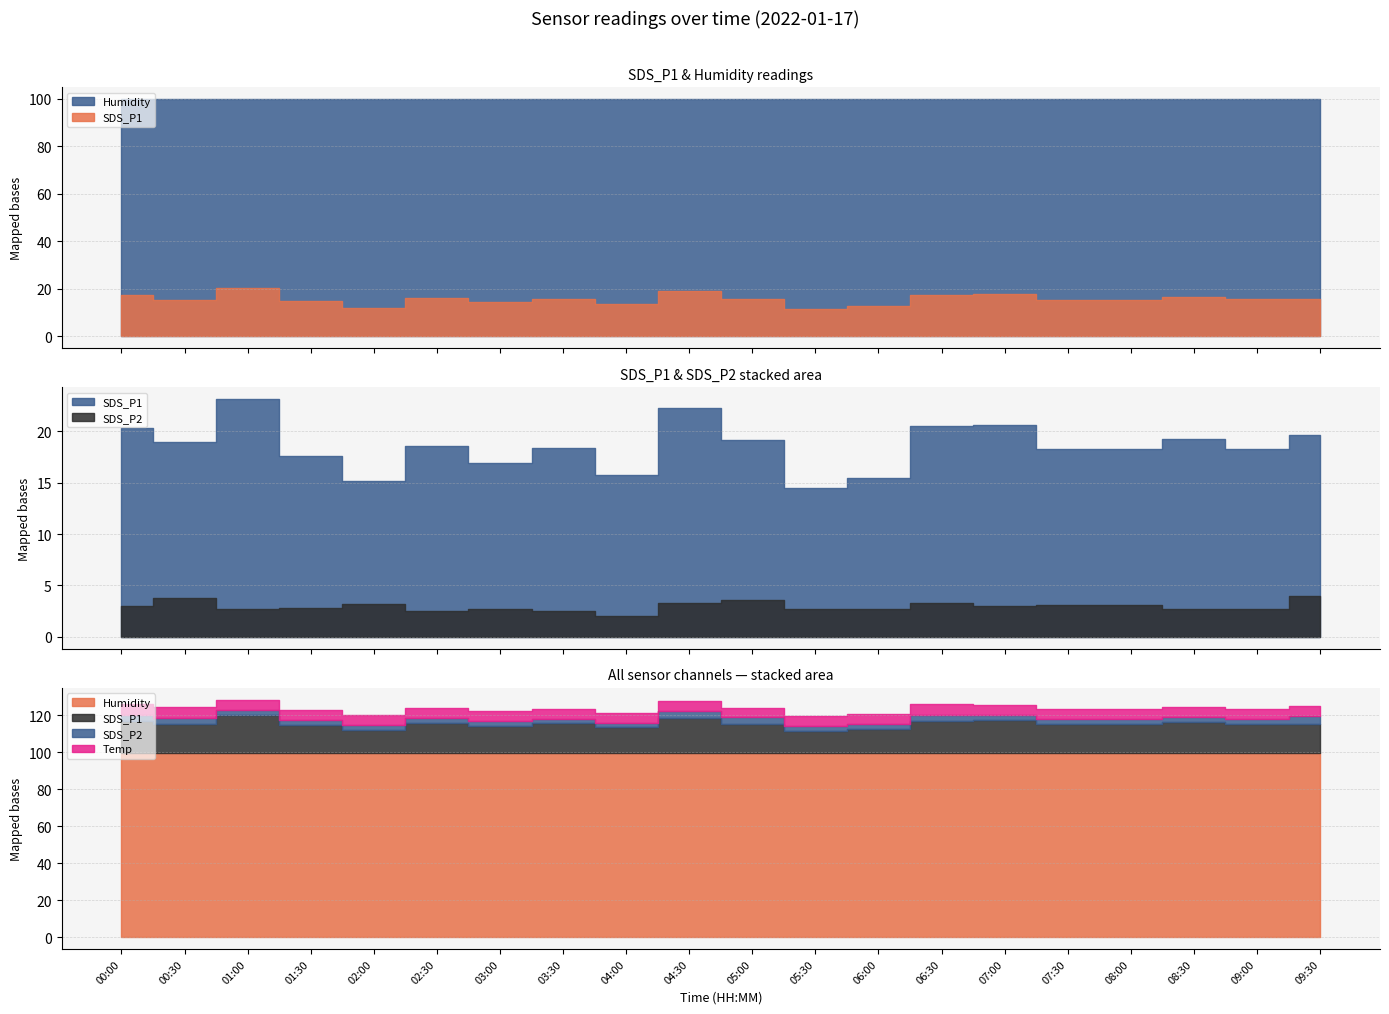

Does the chart display data point markers on the line(s)?

No